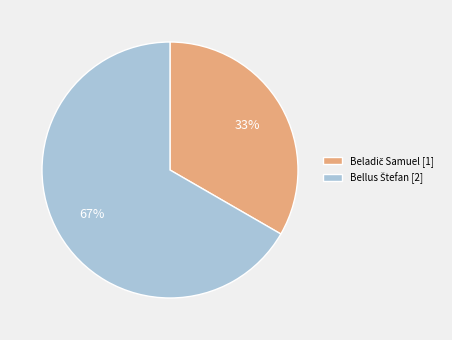

To the nearest percent, what is the average slice percentage?

50%